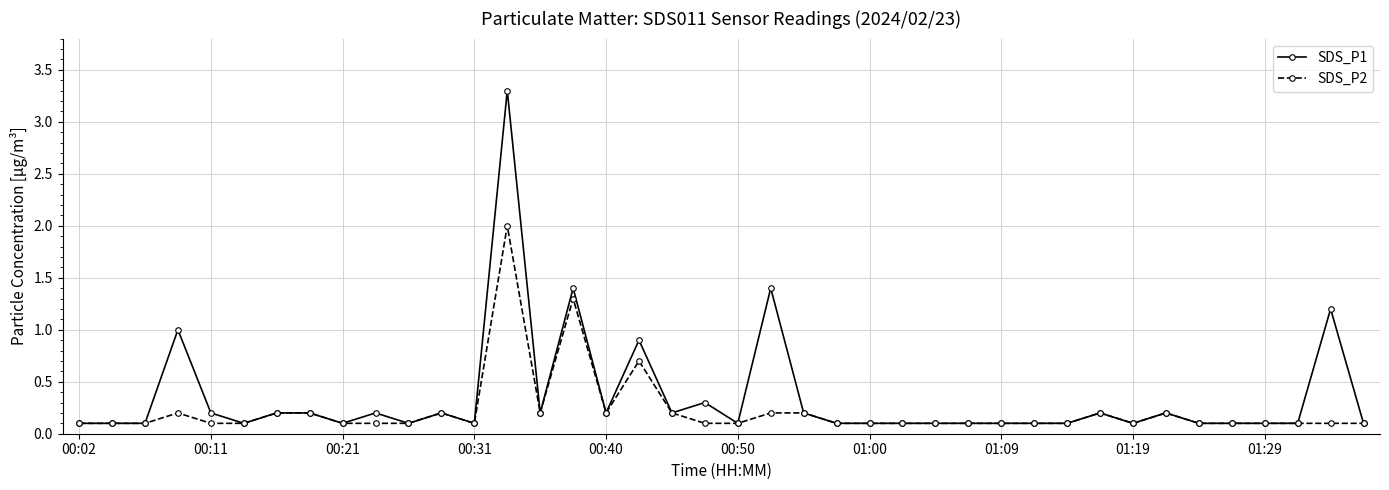

What is the value of the SDS_P2 point at the 20th from the left?

0.1